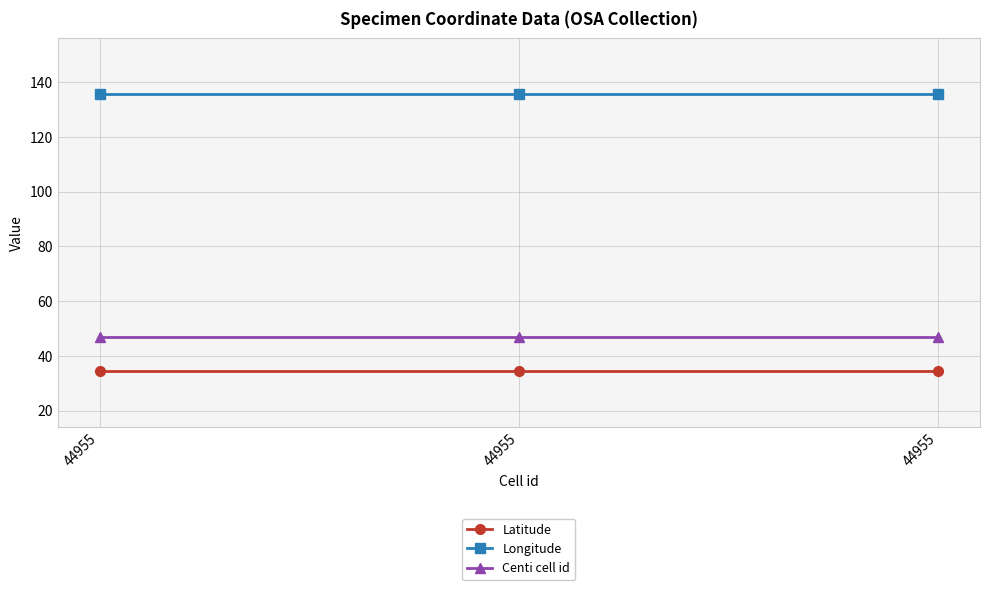

What is the minimum value shown in the chart?

34.4